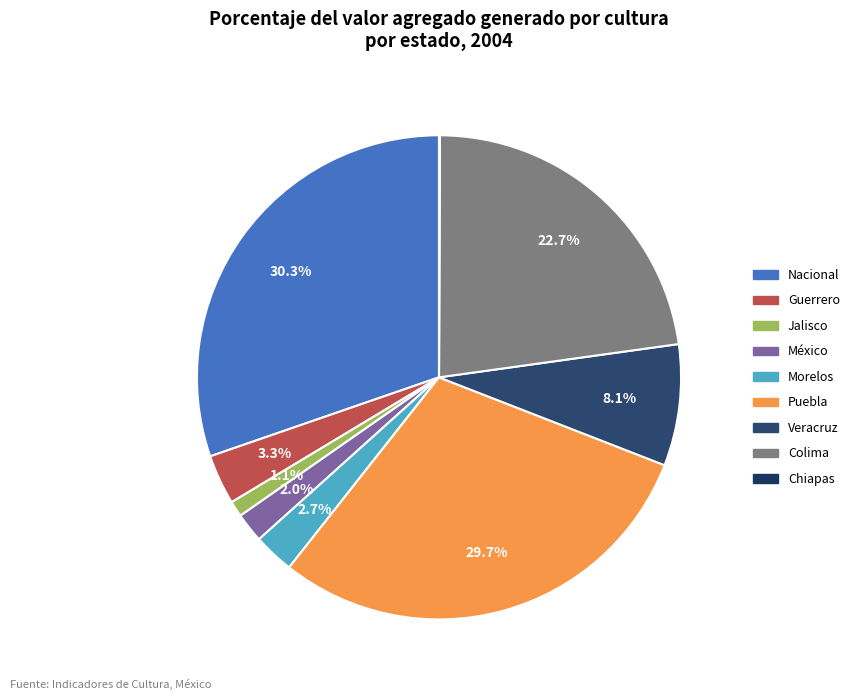

How many slices are in this pie chart?

9